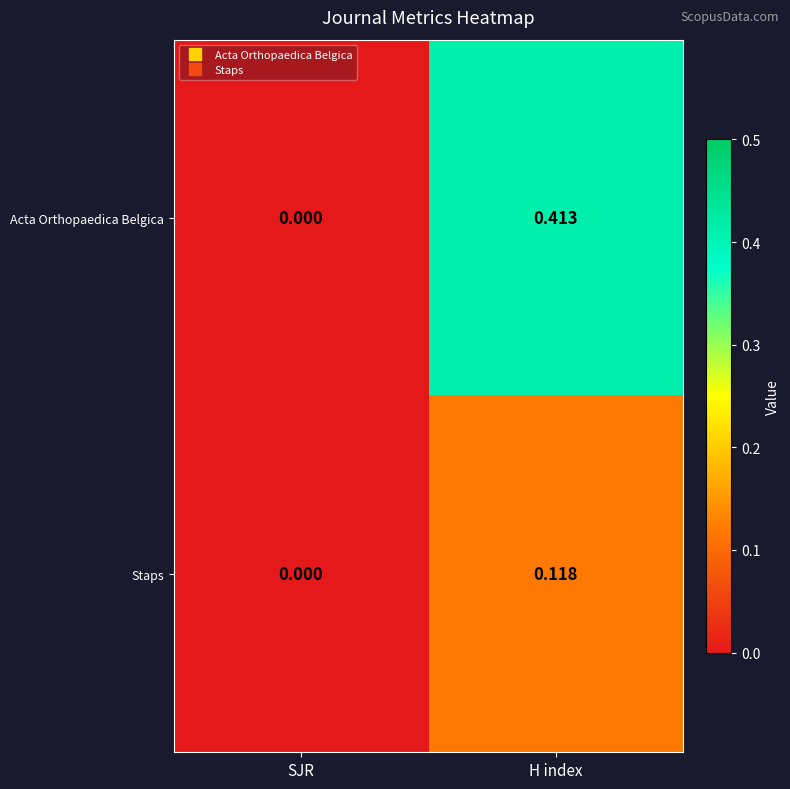

Which series changed the most between SJR and H index?

Acta Orthopaedica Belgica